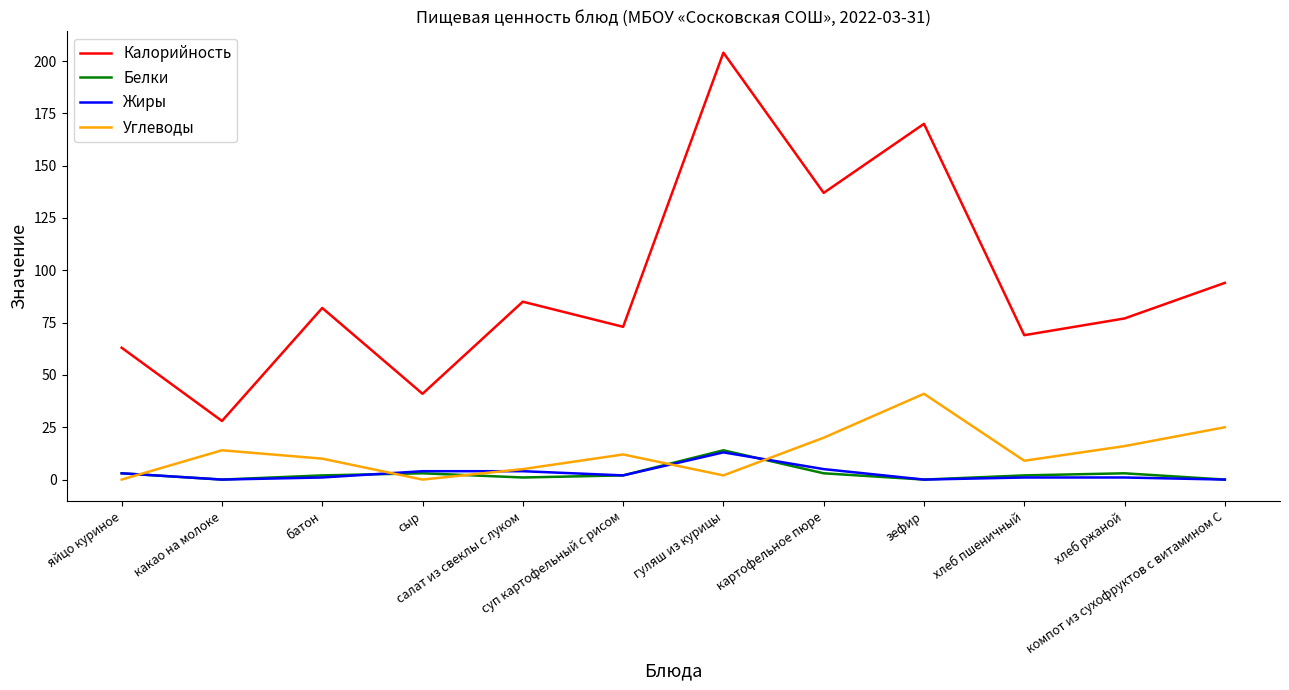

What is the highest value of the Углеводы series?

41